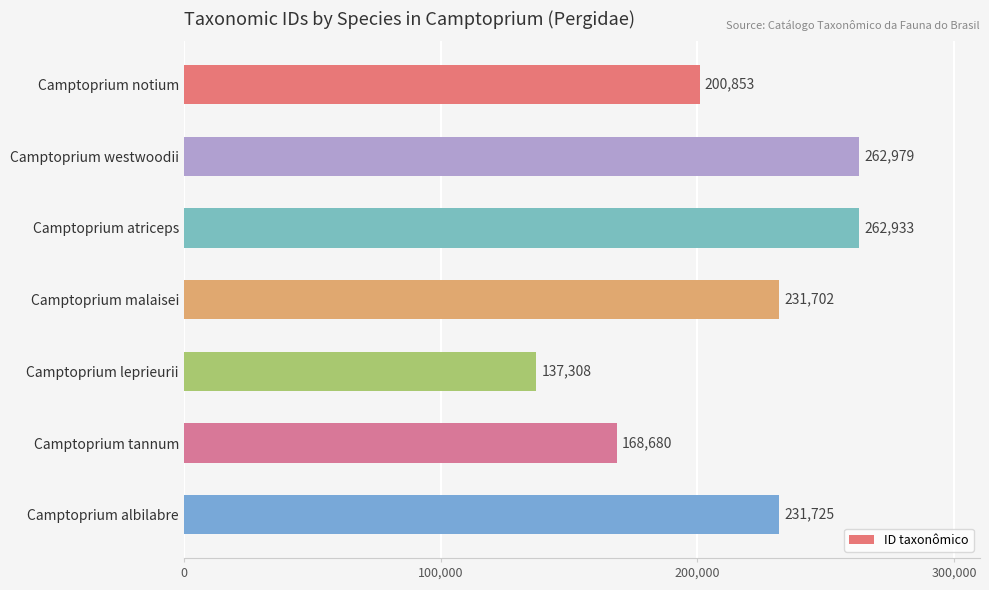

What is the ratio of the value at Camptoprium atriceps to the value at Camptoprium malaisei?

1.1